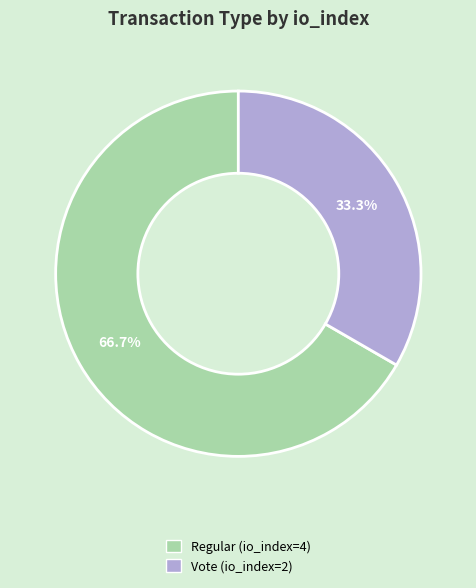

Rank the categories by value from highest to lowest.

Regular (io_index=4), Vote (io_index=2)